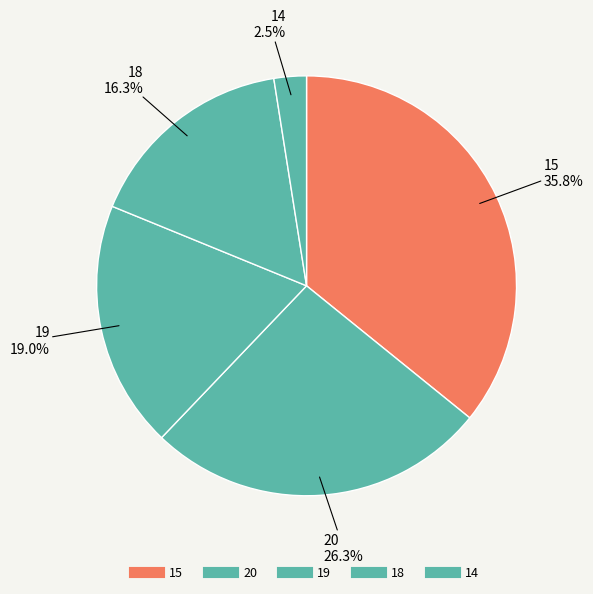

Count the number of slices in the pie.

5